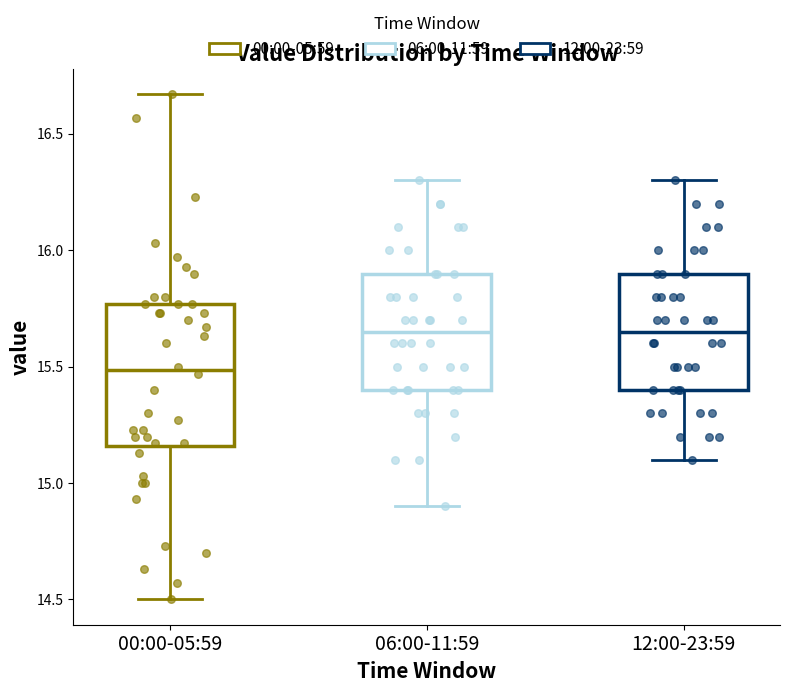

Which box's median line is the lowest?

00:00-05:59